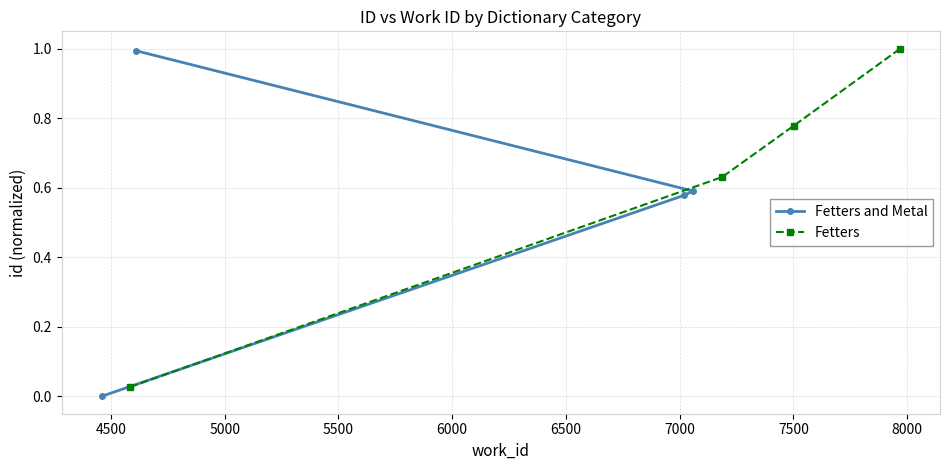

True or false: Fetters and Metal and Fetters intersect in this chart.

False